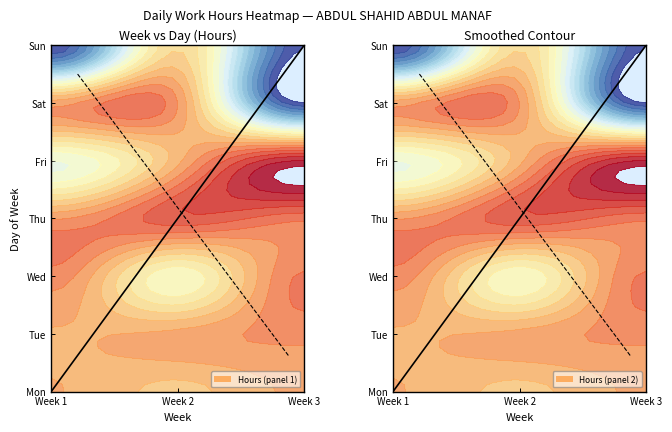

How many data points in Anti-diagonal 2 are less than 50?

1